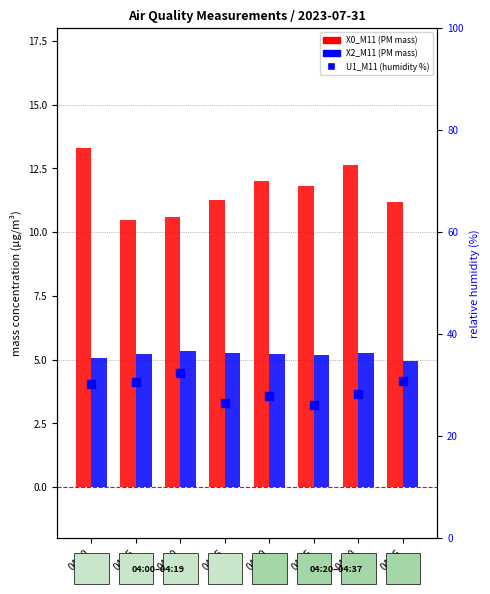

What is the total value across all series at 04:00?

48.6